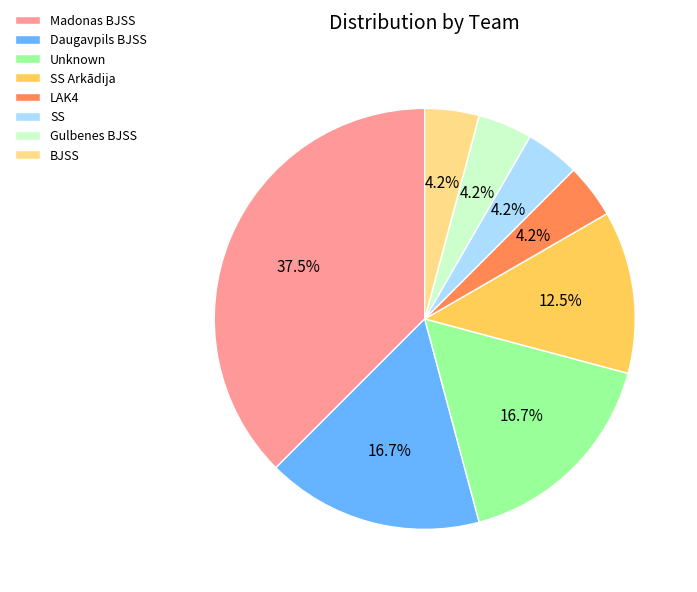

Which has a higher value, SS Arkādija or LAK4?

SS Arkādija